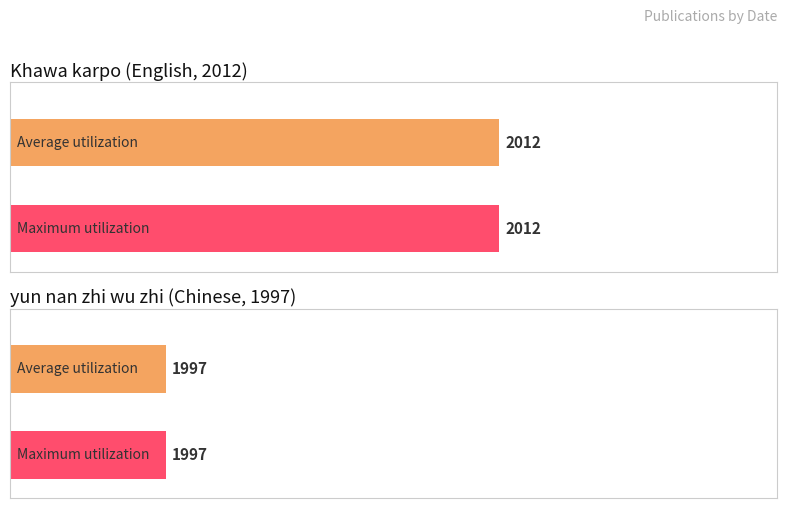

At which category does the chart reach its peak across all series?

Khawa karpo (English, 2012)